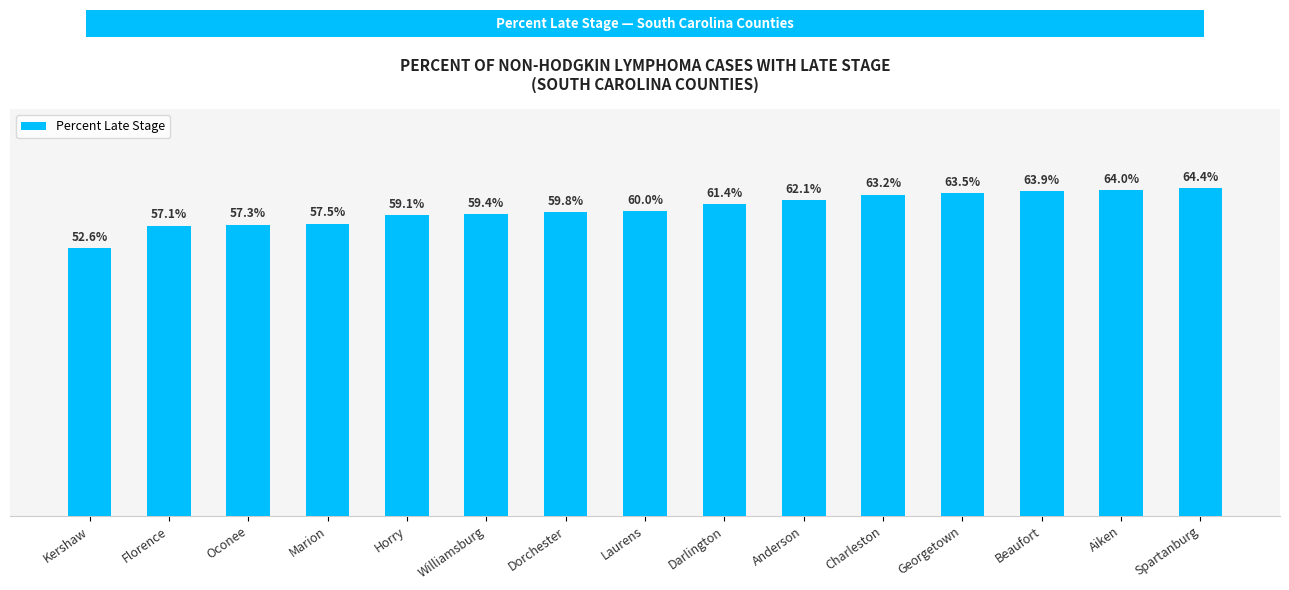

Between Georgetown and Spartanburg, which is larger?

Spartanburg